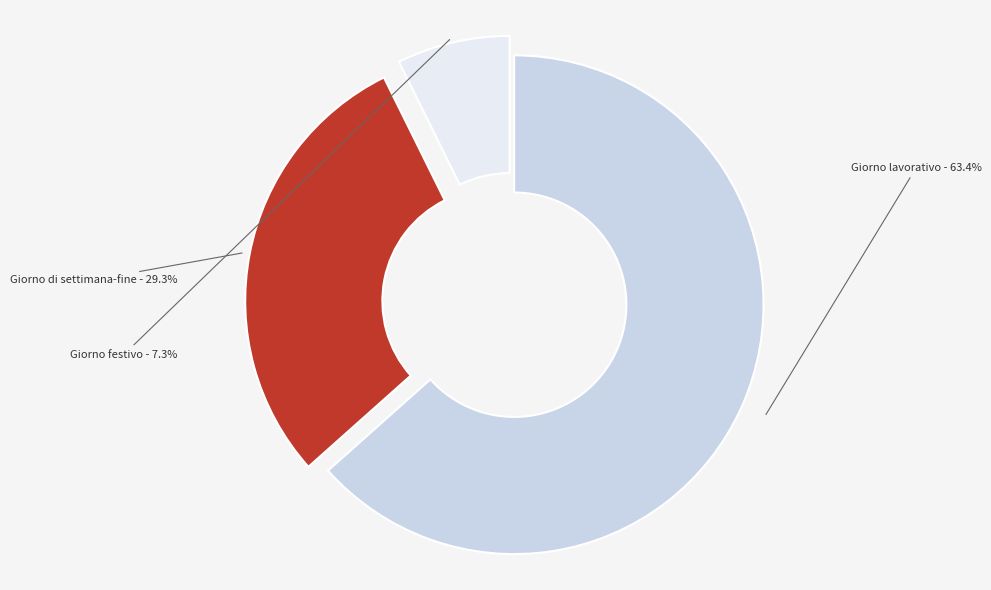

To the nearest percent, what percentage of the pie is Giorno lavorativo?

63%